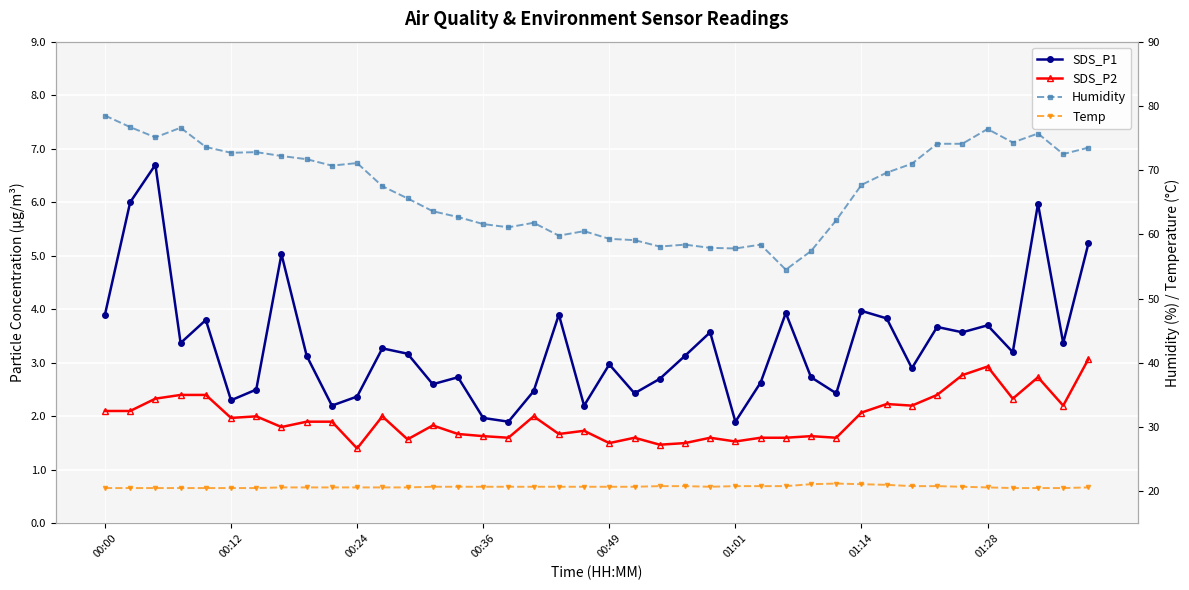

What is the minimum value shown in the chart?

1.4